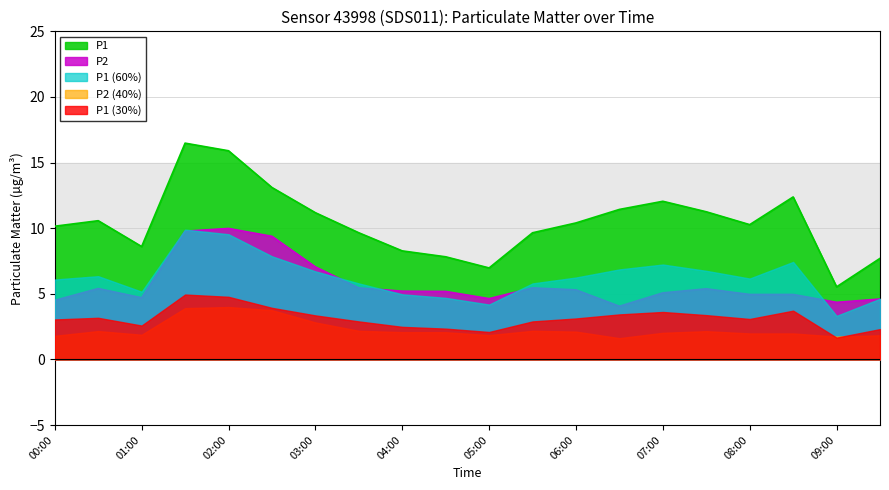

At 07:00, list the series in order from largest to smallest.

P1, P1 (60%), P2, P1 (30%), P2 (40%)